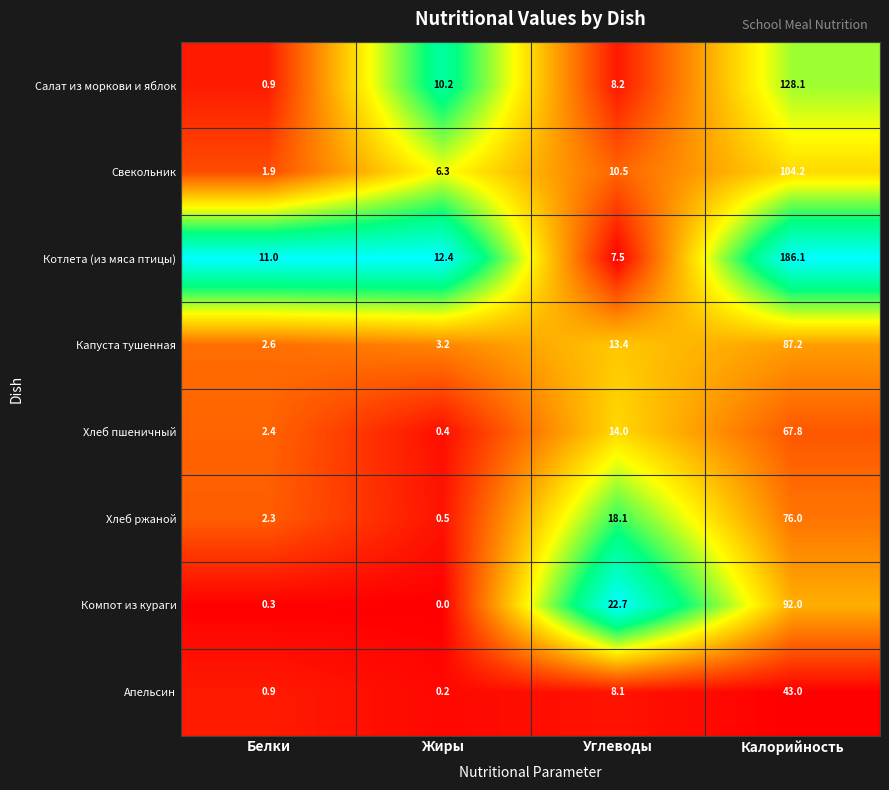

List the series in order of their peak value, lowest first.

Апельсин, Хлеб пшеничный, Хлеб ржаной, Капуста тушенная, Компот из кураги, Свекольник, Салат из моркови и яблок, Котлета (из мяса птицы)